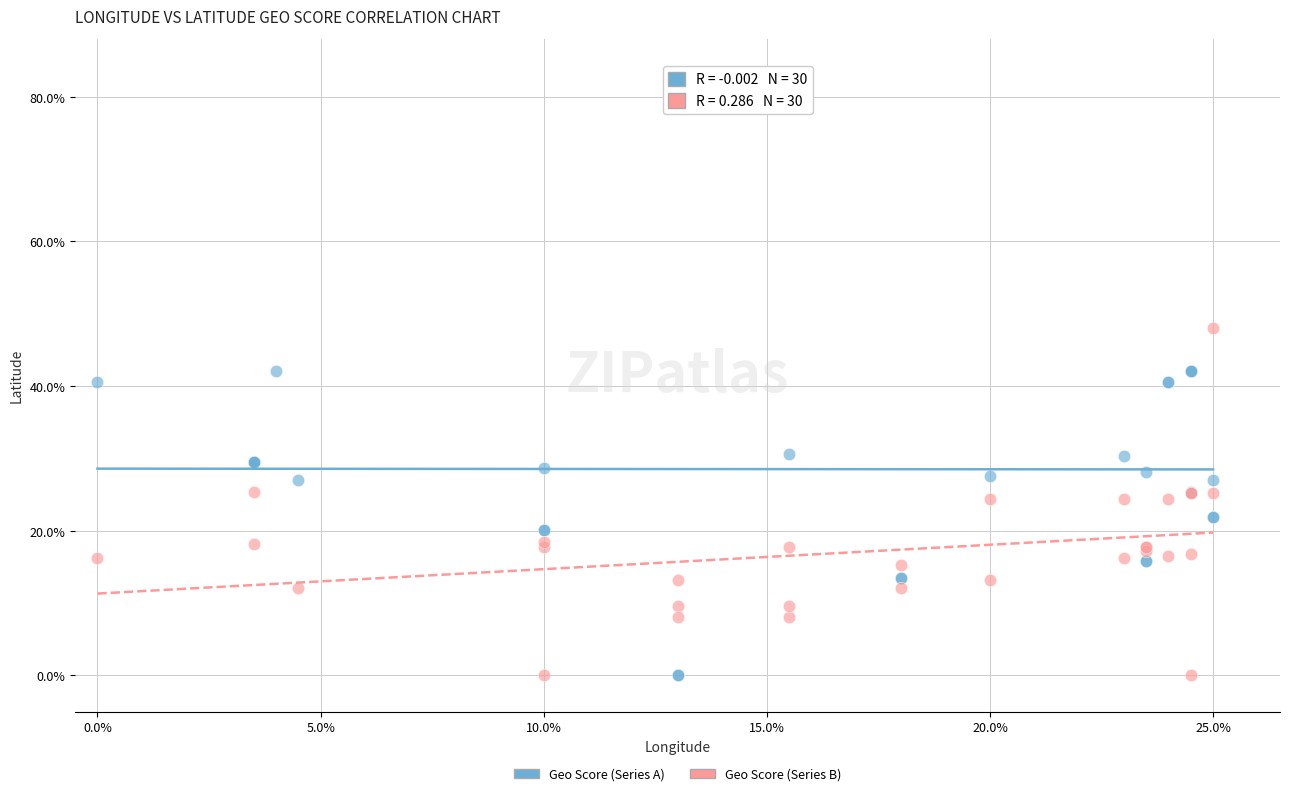

Which series has the widest spread of Y values?

Geo Score (Series A)